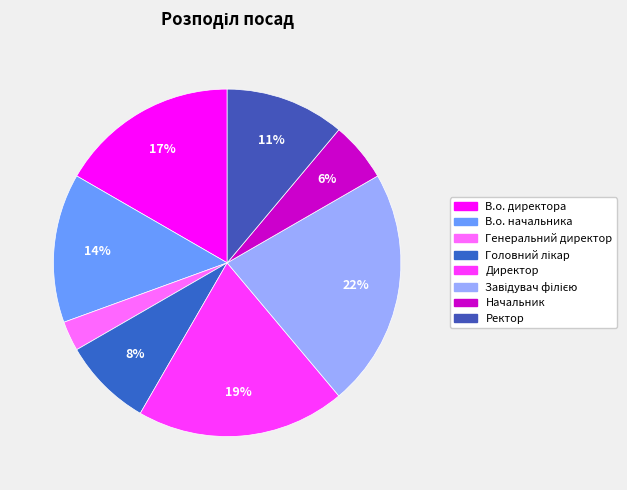

To the nearest percent, what portion does В.о. начальника represent?

14%